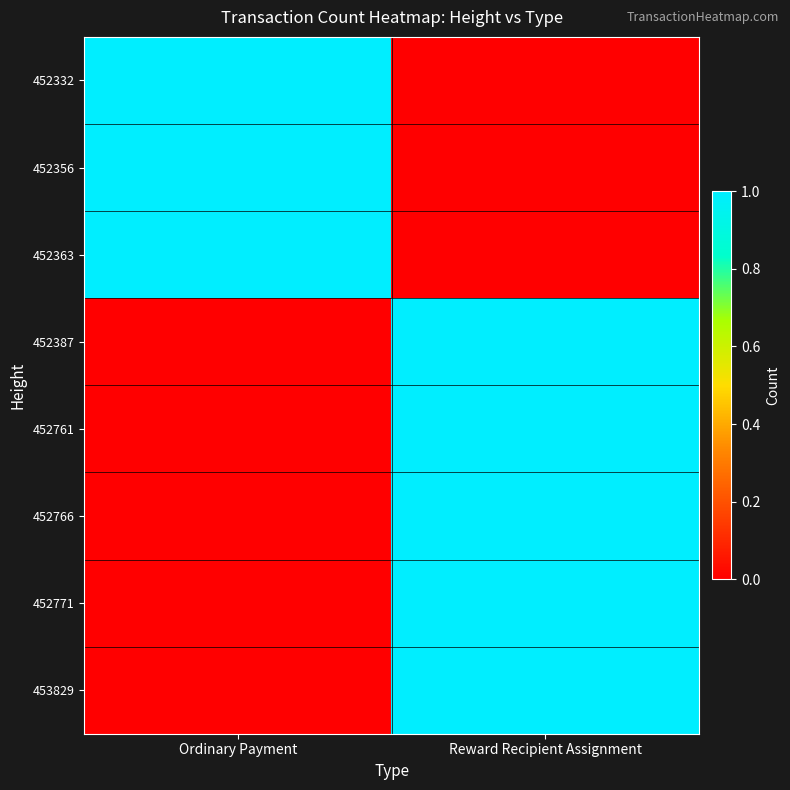

Which series has the largest total across all categories?

452332